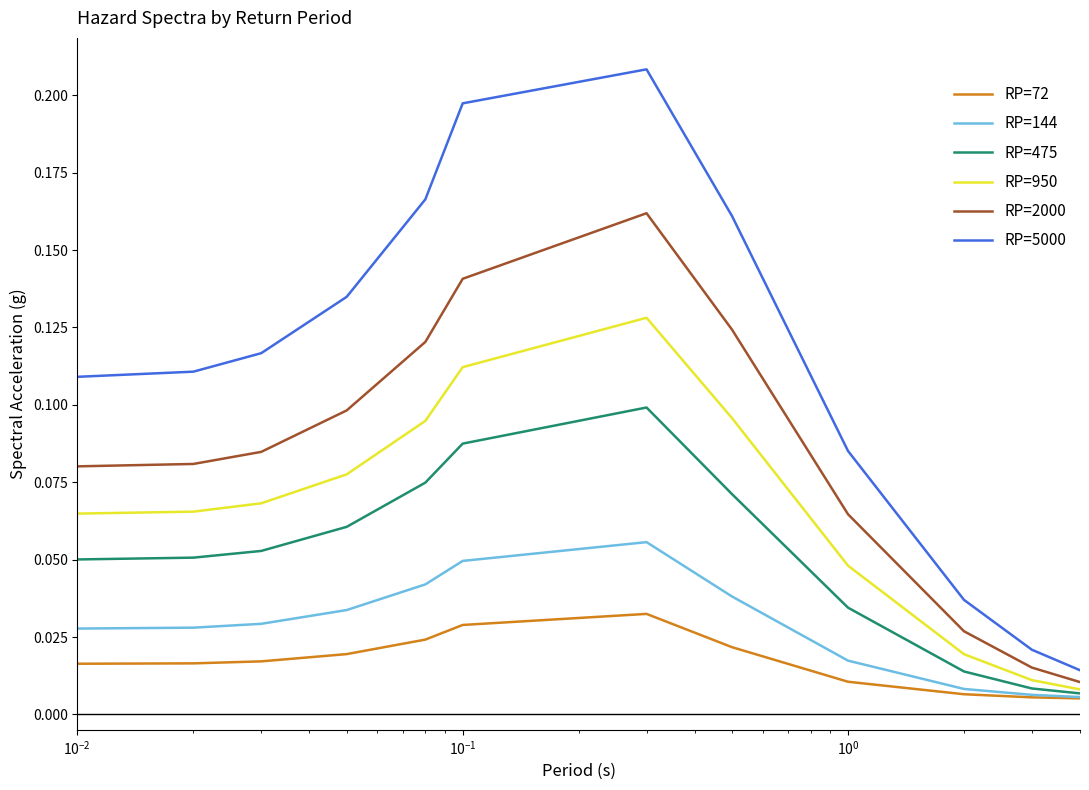

What are all the series names shown in the legend?

RP=72, RP=144, RP=475, RP=950, RP=2000, RP=5000